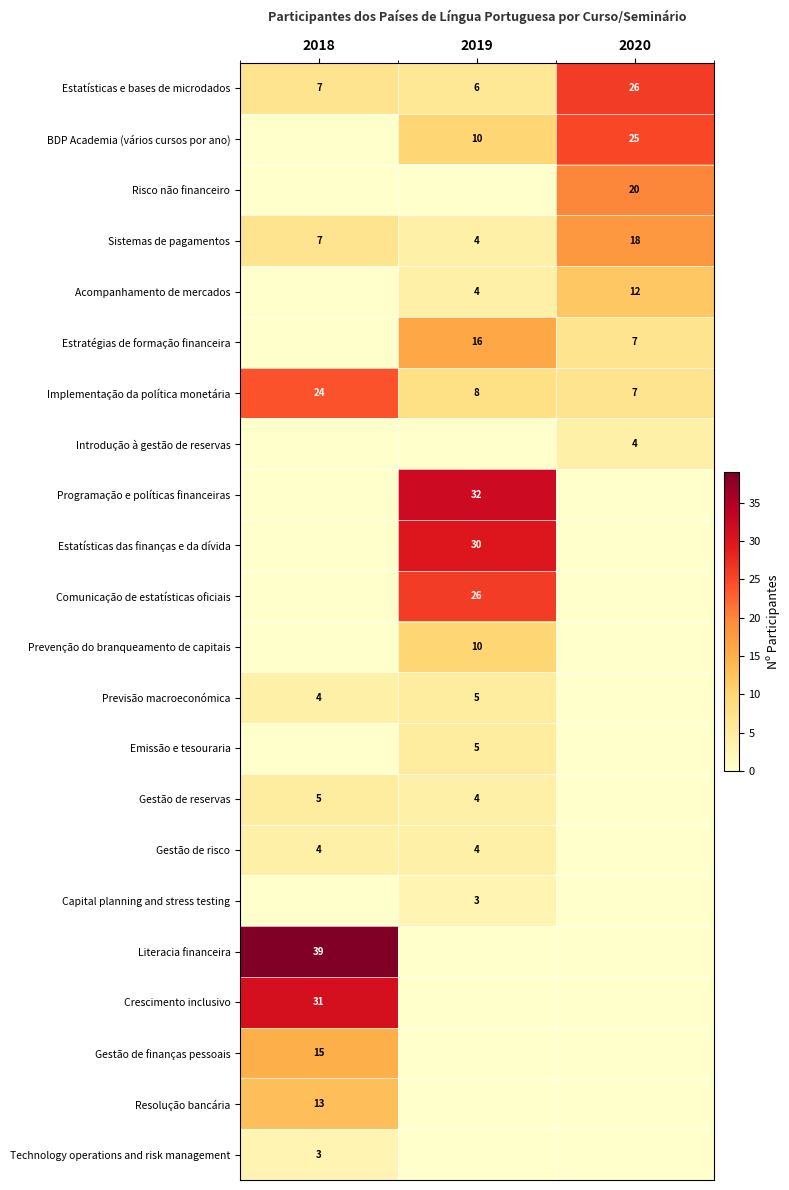

What is the difference between the Sistemas de pagamentos values at 2019 and 2018?

3